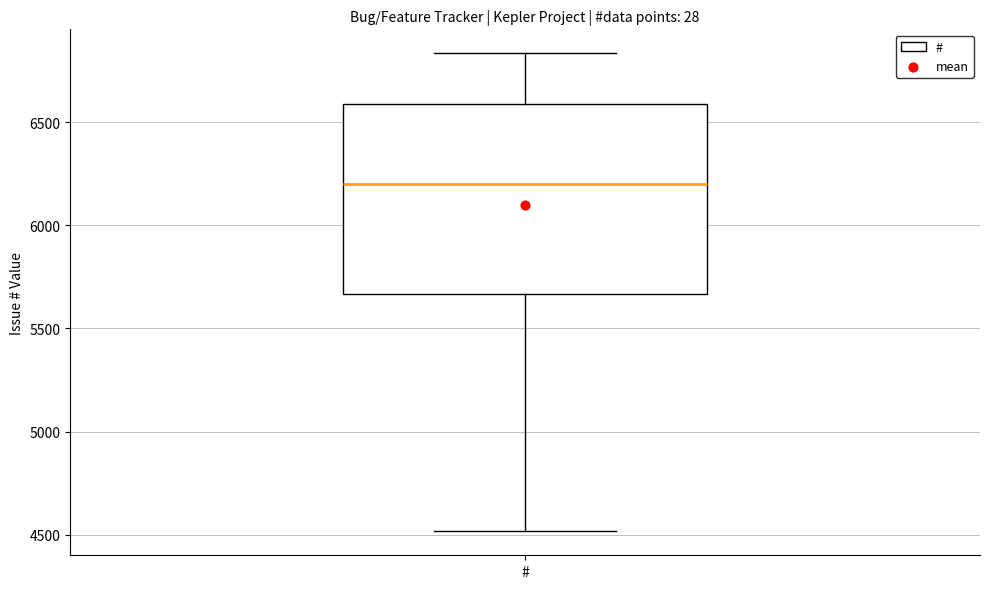

Where is the lower edge of the box for # on the y-axis? The values are not printed on the chart, so give them approximately, as read against the axis.

5650